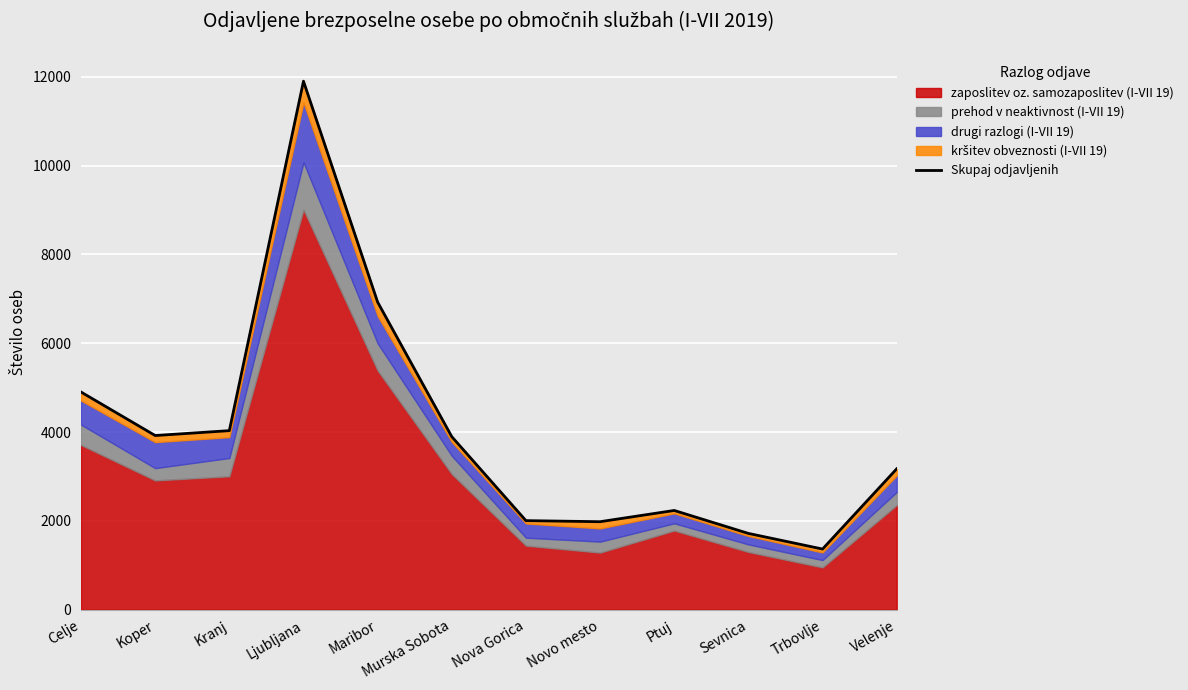

Which category has the lowest value across all series?

Trbovlje